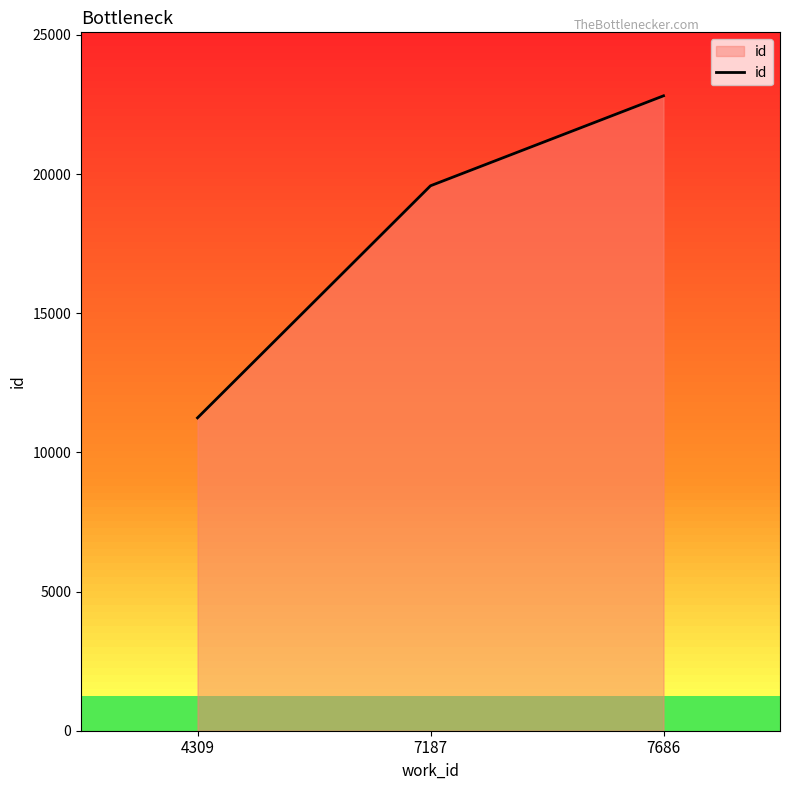

True or false: the data shows 19581 at 7187.

True